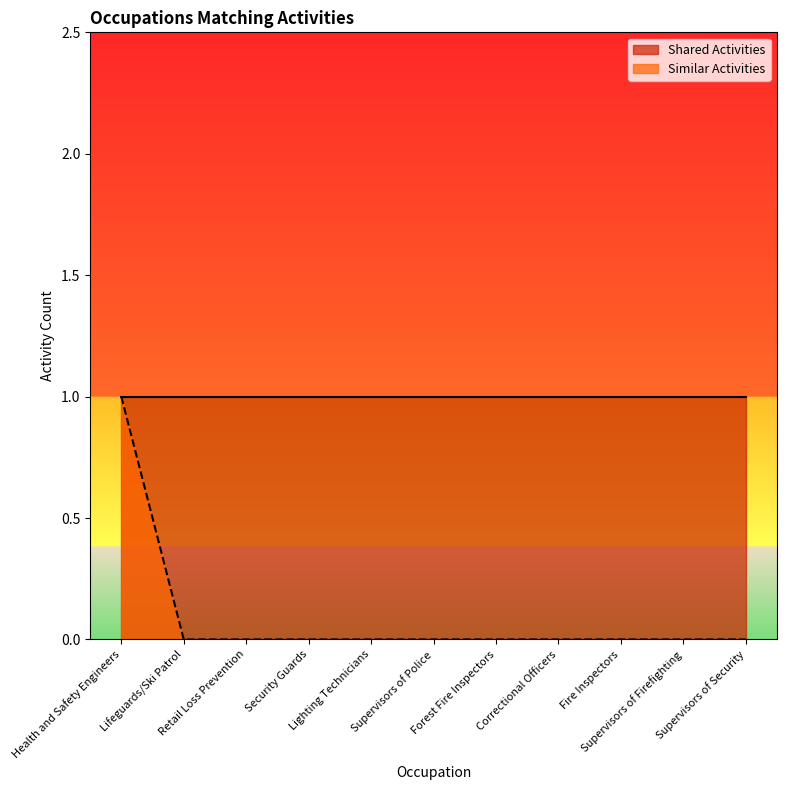

What is the label of the 7th point from the right?

Lighting Technicians